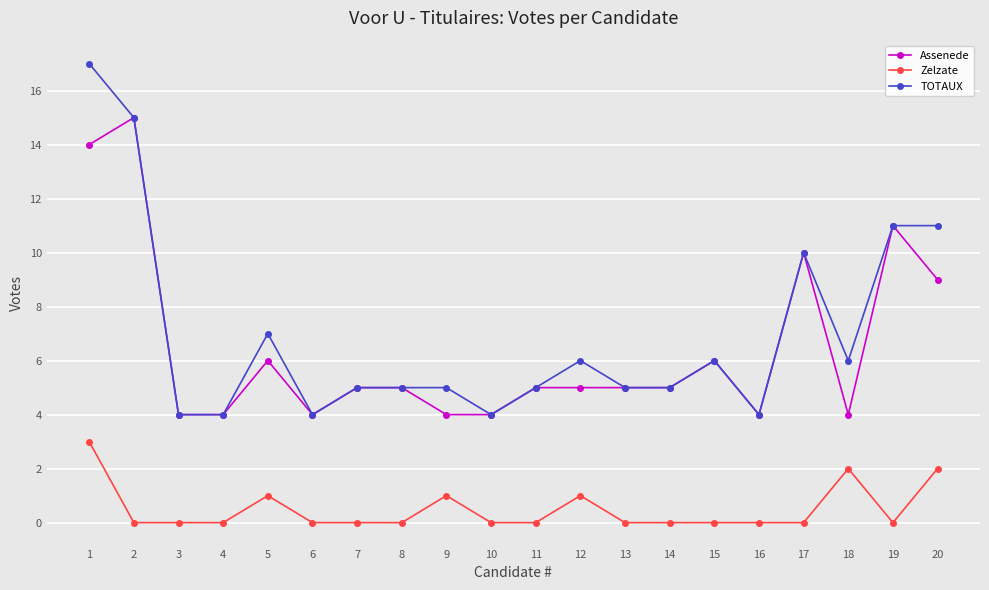

Rank the series at 20 from lowest to highest value.

Zelzate, Assenede, TOTAUX